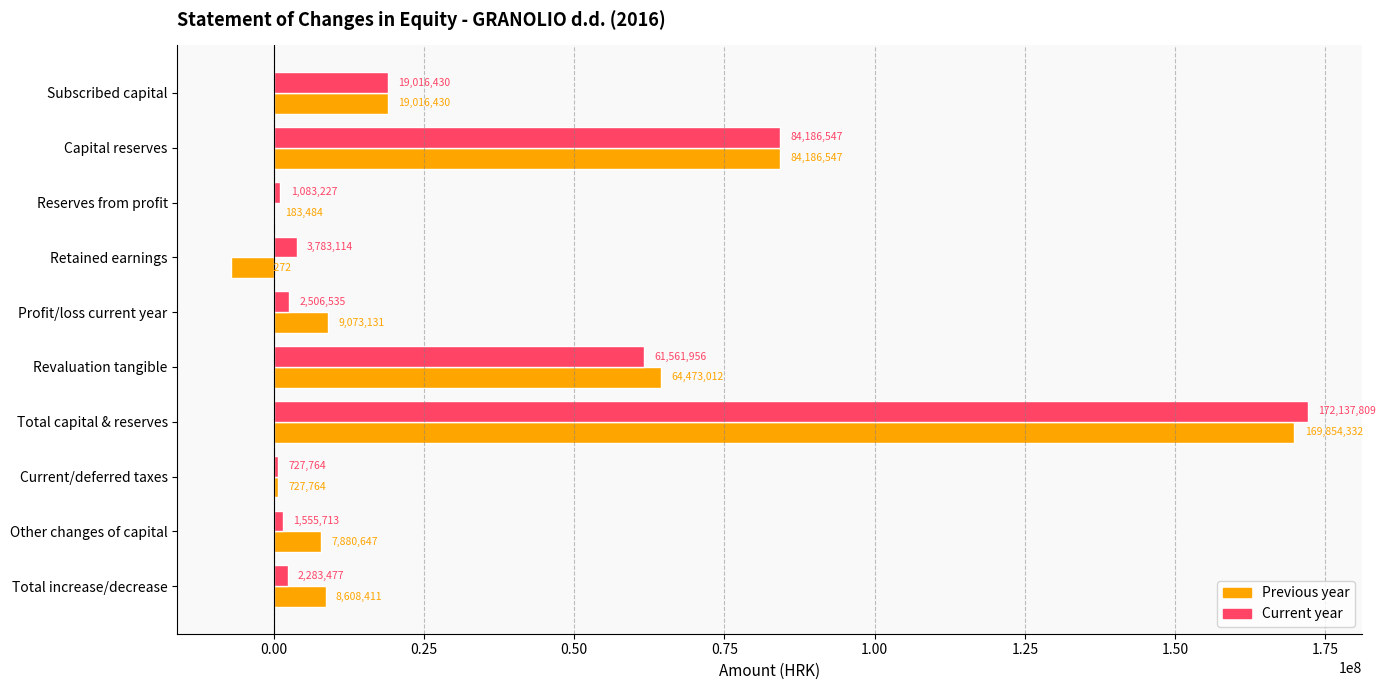

At which label is Current year closest to 86432786?

Capital reserves